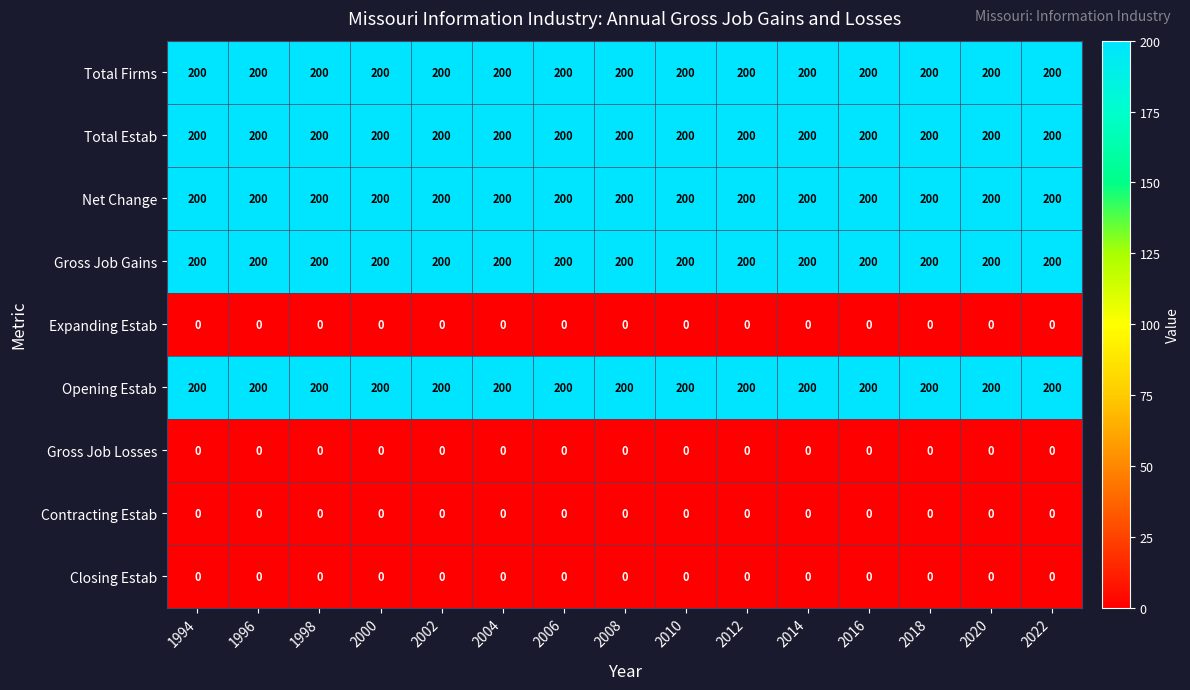

Is it true that Total Estab equals 136 at 1998?

False